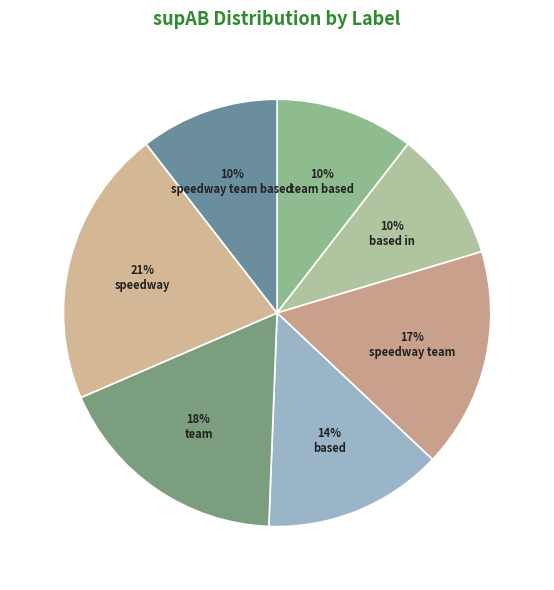

How many slices are in this pie chart?

7